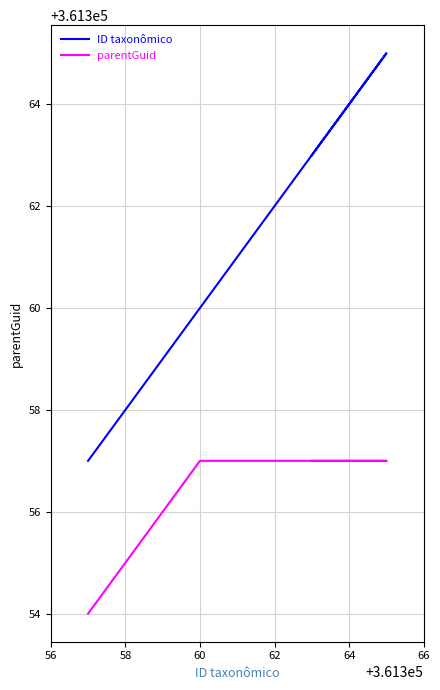

Does the chart have visible grid lines?

Yes